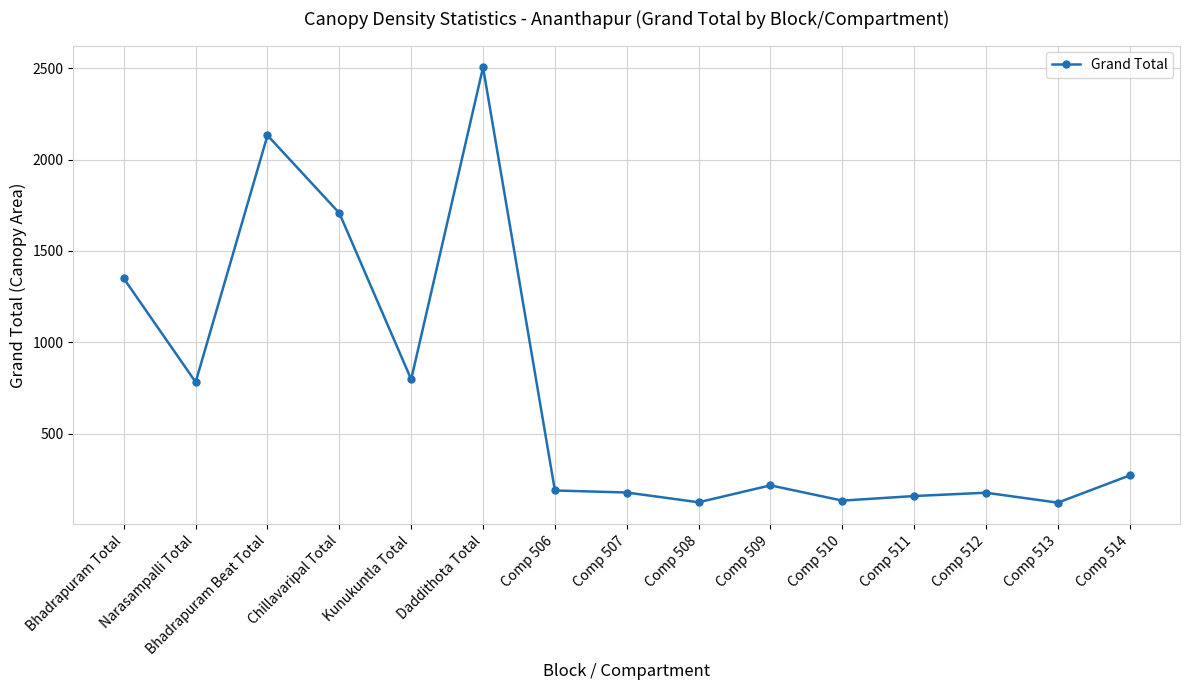

What is the difference between the values at Daddithota Total and Comp 513?

2381.1